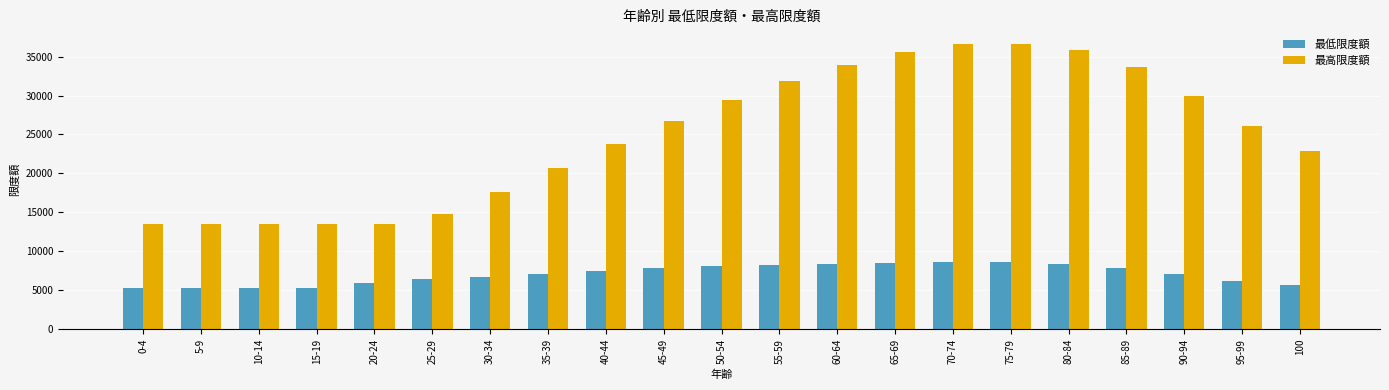

What is the spread (max minus min) of values at 5-9?

8179